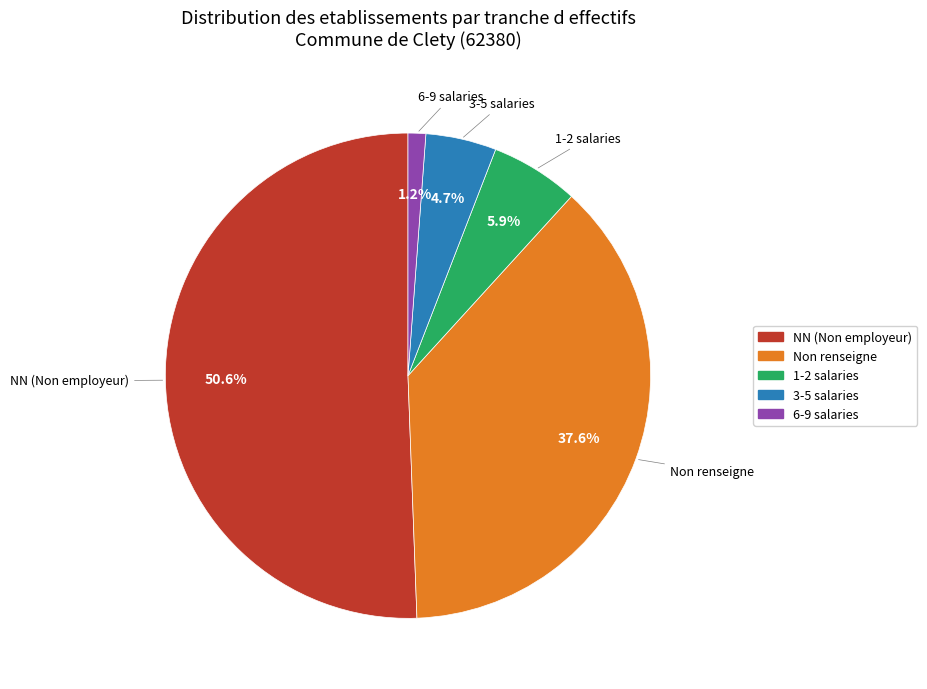

Which slice represents more than half of the pie?

NN (Non employeur)